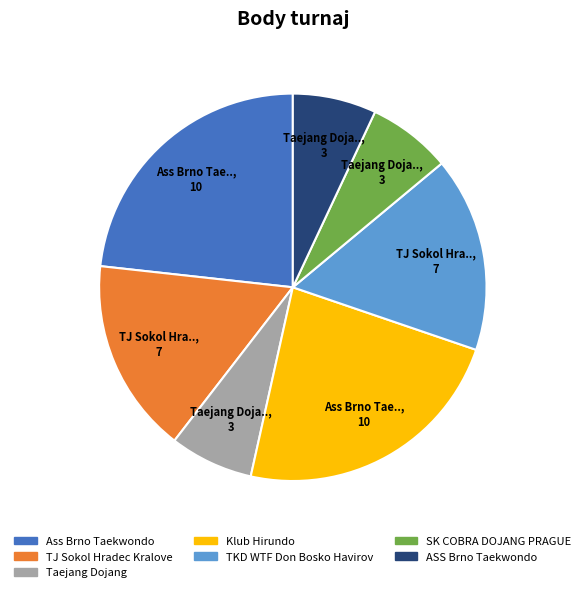

The Klub Hirundo slice represents 29% of the pie. True or false?

False